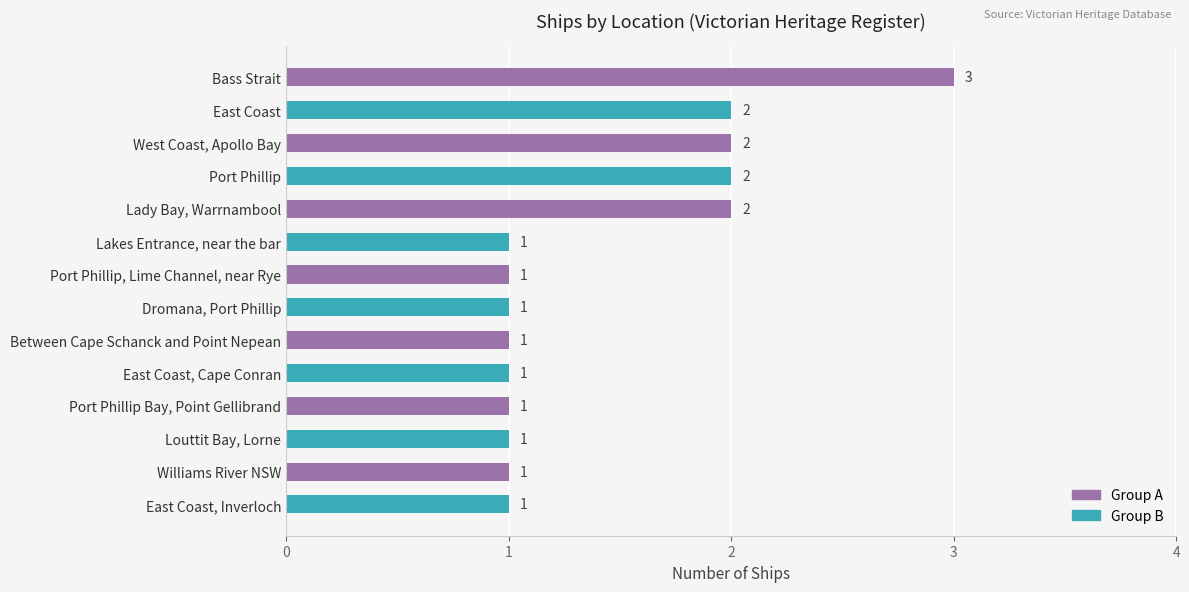

At which category does the chart reach its peak across all series?

Bass Strait